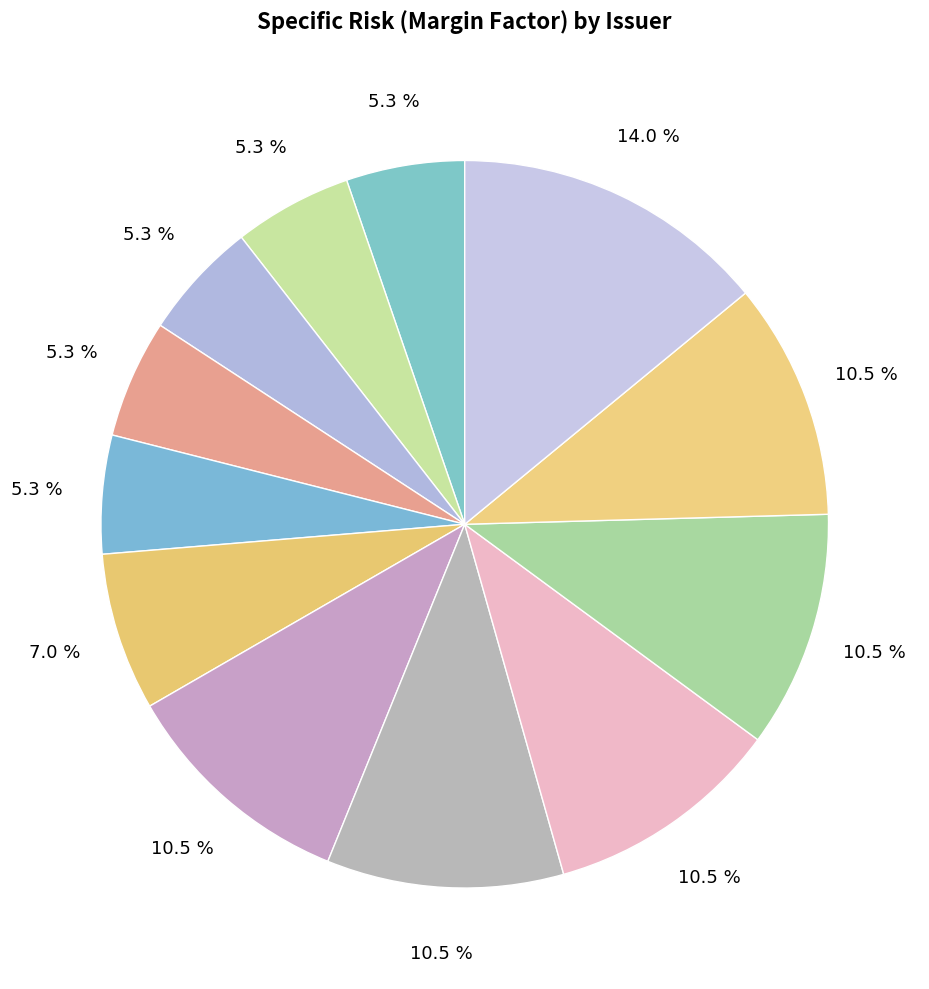

How many slices are in this pie chart?

12